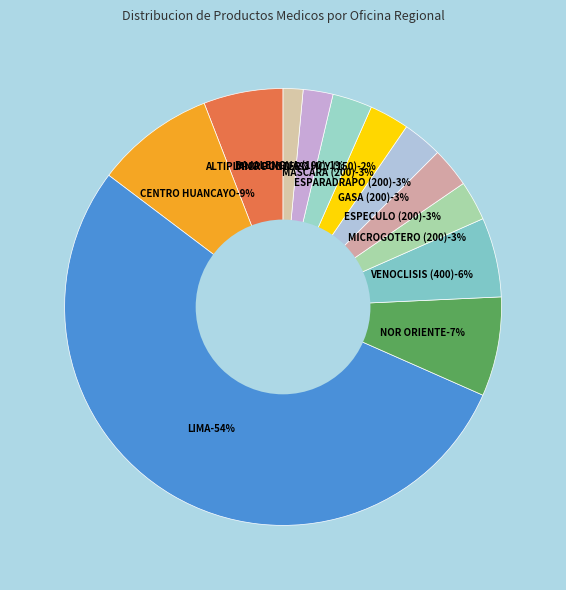

Which slice is the smallest?

BAJALENGUA MADERA (100)